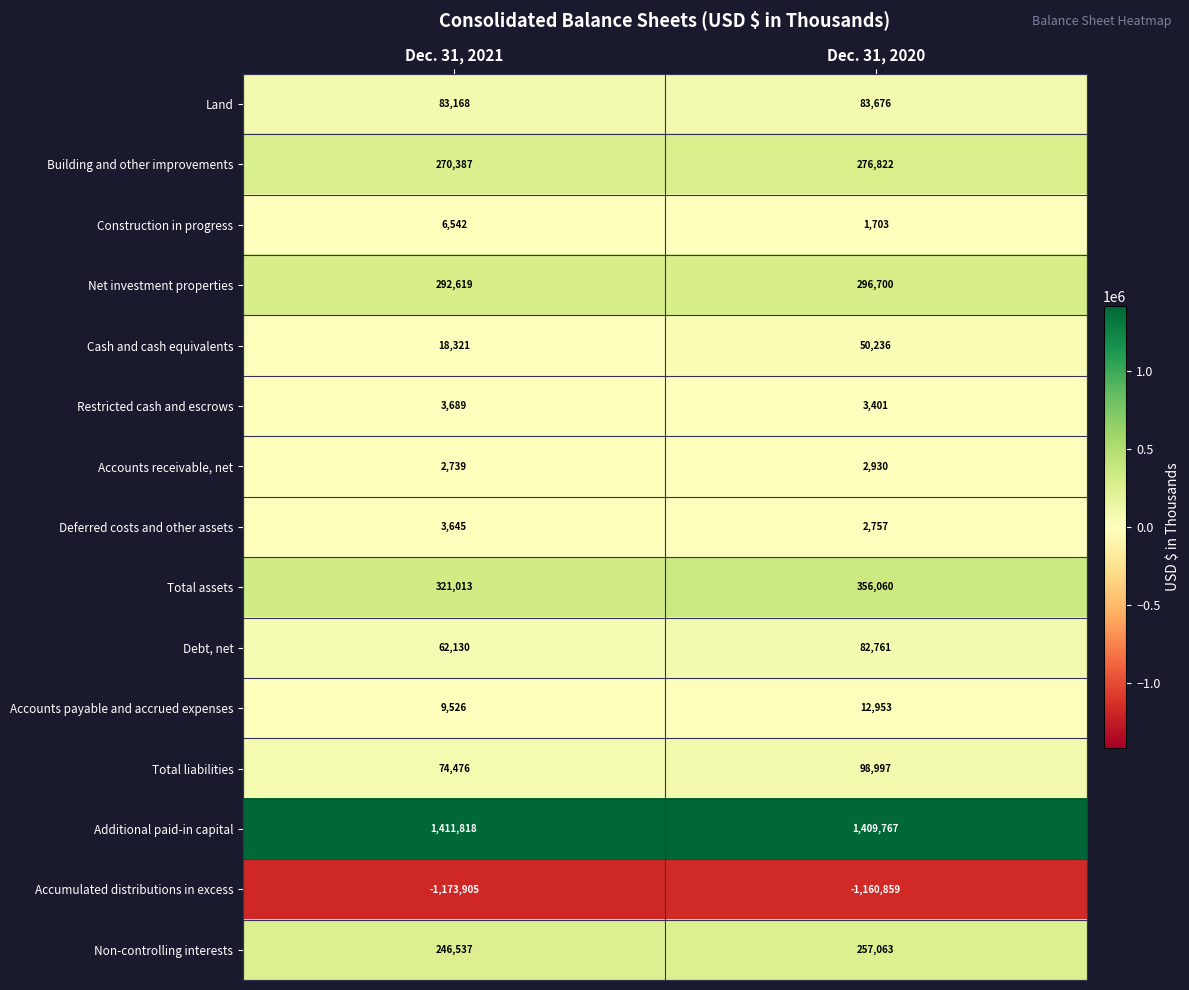

Which series has the largest range (max minus min)?

Total assets